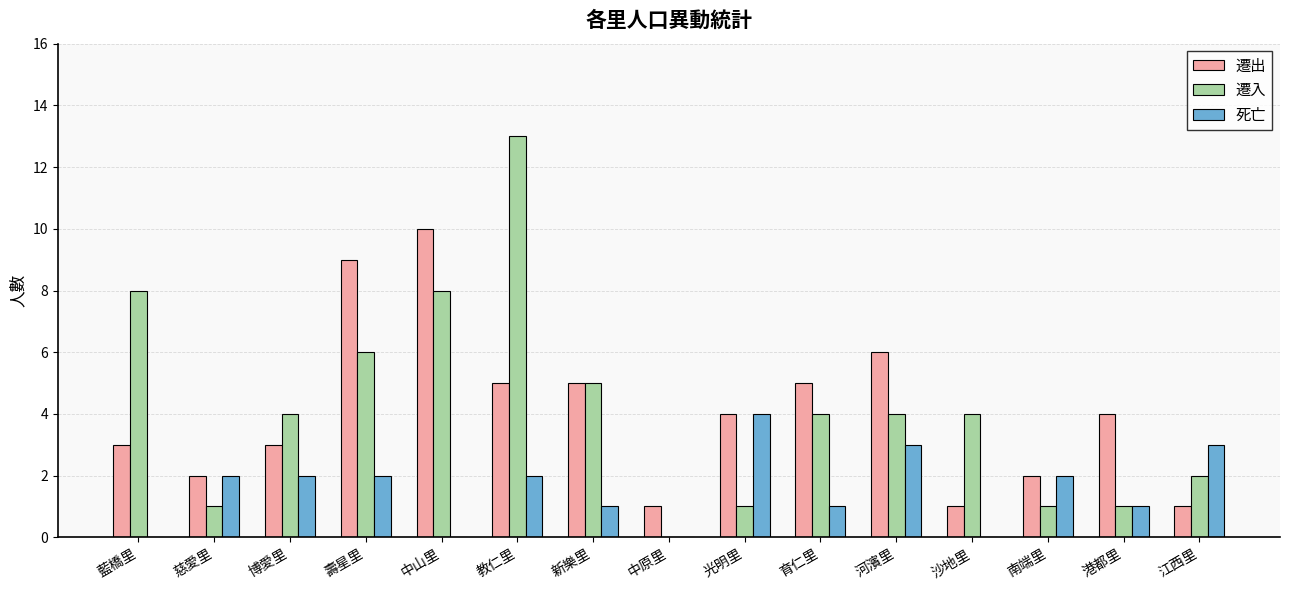

What is the highest value of the 遷出 series?

10